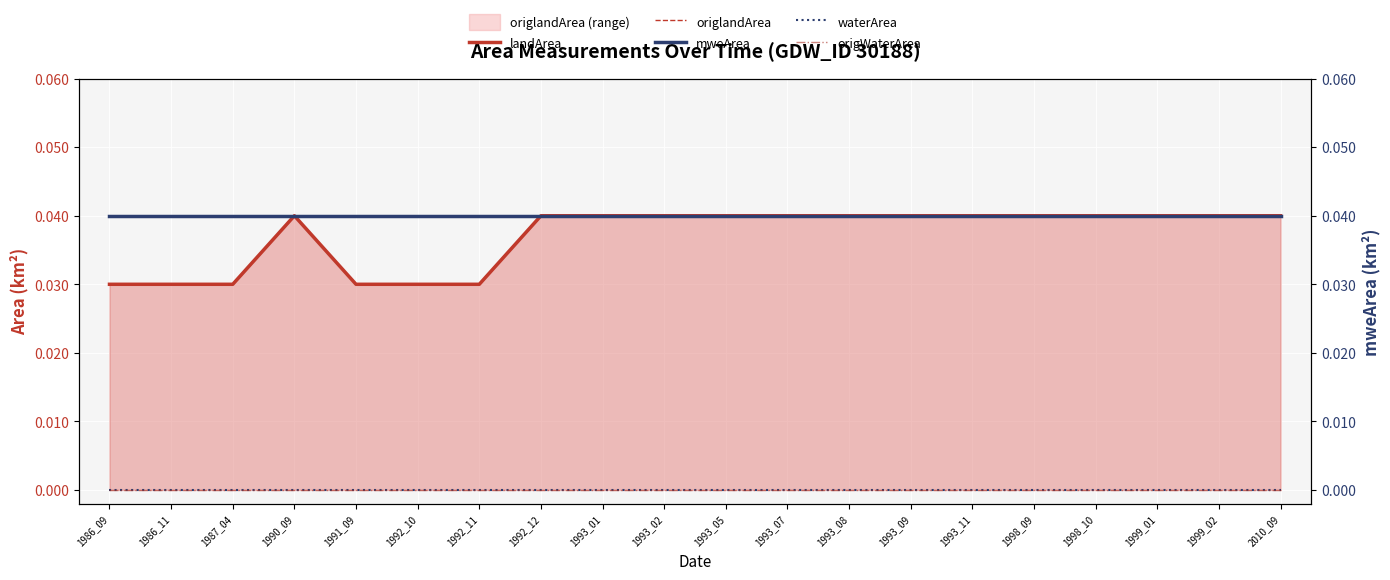

At which label does waterArea reach its minimum?

1986_09